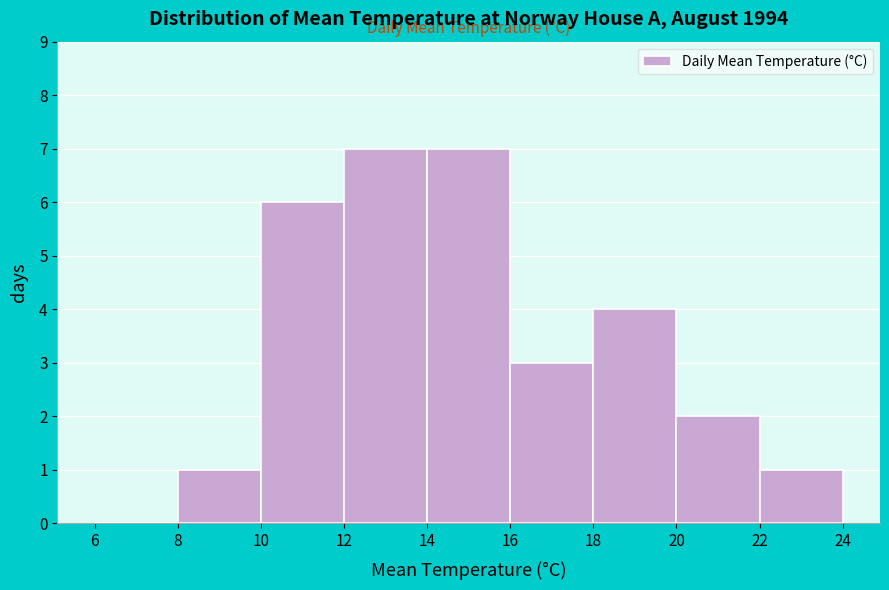

What is the height of the bar covering 18 to 20 on the x-axis? The values are not printed on the chart, so give them approximately, as read against the axis.

4